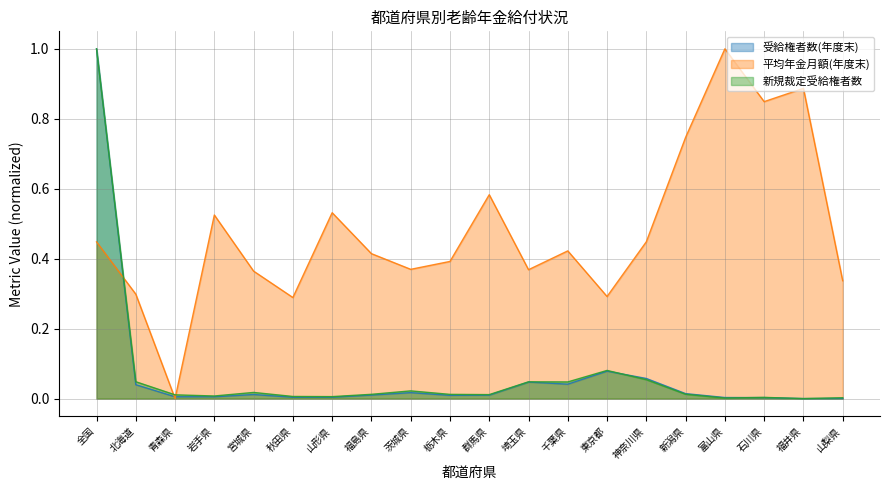

How many values in 平均年金月額(年度末) are above zero?

19